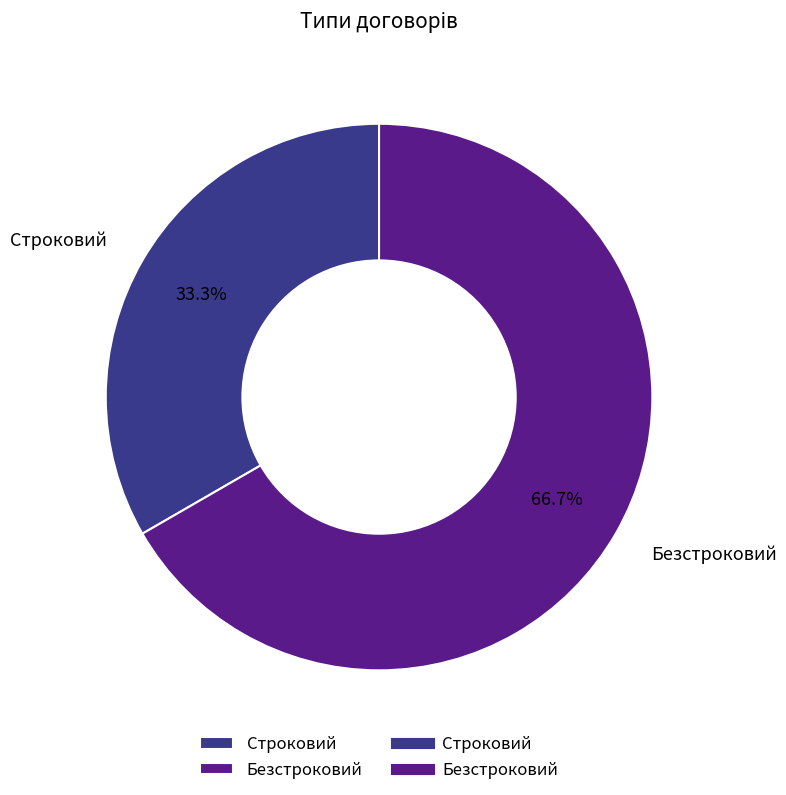

What is the majority slice?

Безстроковий